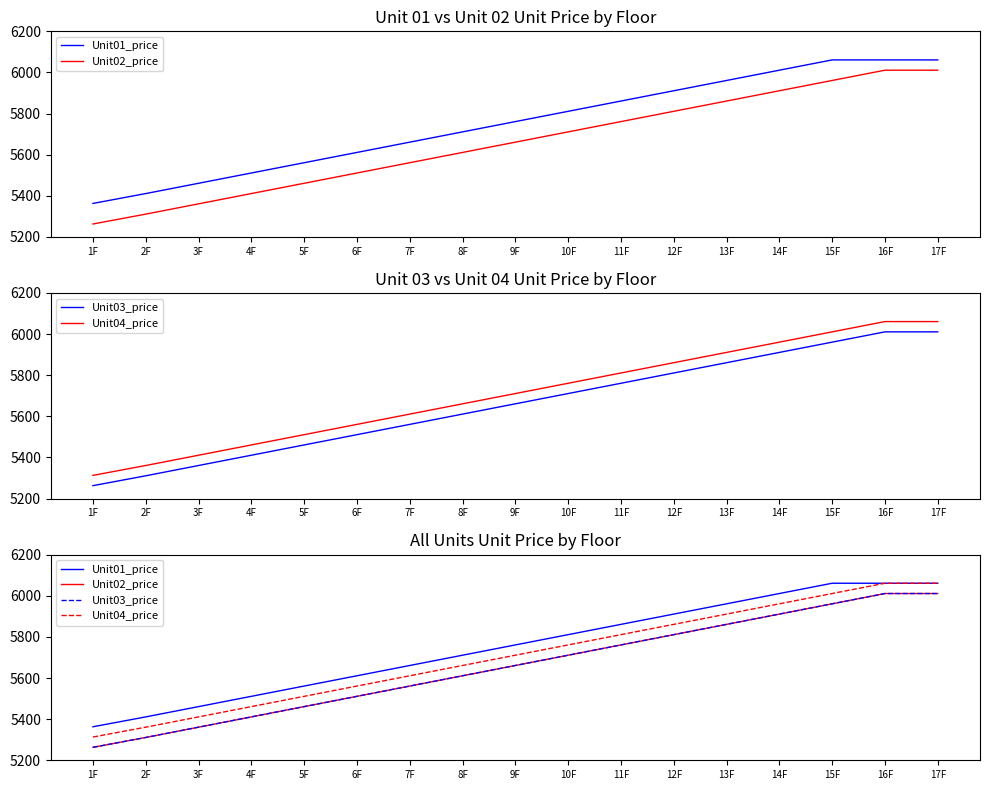

Reading right to left, extract all data points from this chart.

Unit01_price: 6061	6061	6061	6011	5961	5911	5861	5811	5761	5711	5661	5611	5561	5511	5461	5411	5363
Unit02_price: 6011	6011	5961	5911	5861	5811	5761	5711	5661	5611	5561	5511	5461	5411	5361	5311	5263
Unit03_price: 6011	6011	5961	5911	5861	5811	5761	5711	5661	5611	5561	5511	5461	5411	5361	5311	5263
Unit04_price: 6061	6061	6011	5961	5911	5861	5811	5761	5711	5661	5611	5561	5511	5461	5411	5361	5313